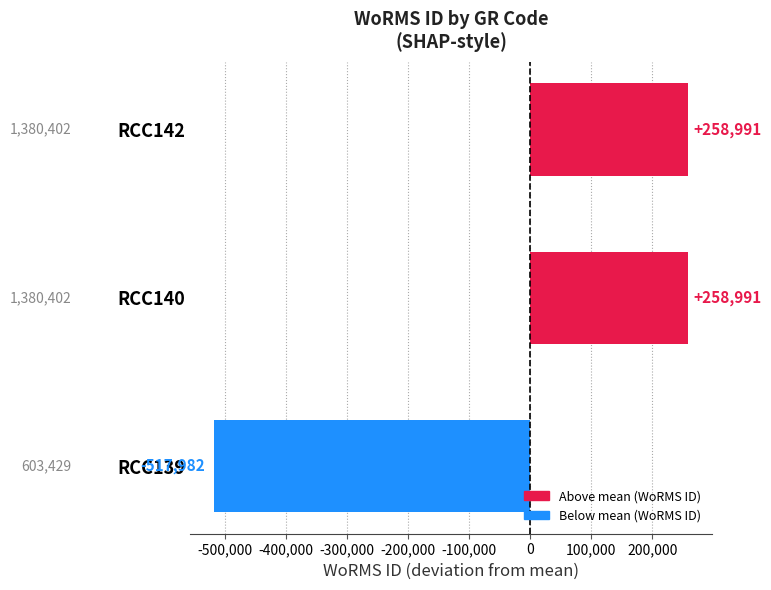

What value does the data have at RCC142, to the nearest 10?

258990